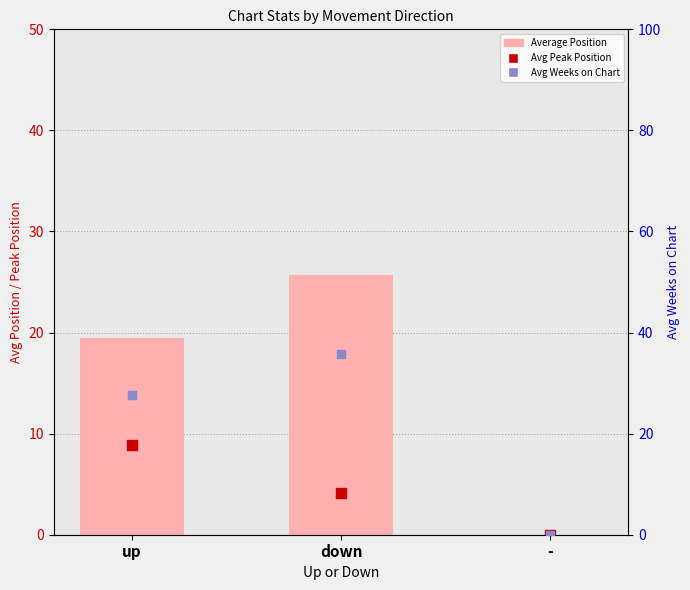

What are all the series names shown in the legend?

Average Position, Avg Peak Position, Avg Weeks on Chart